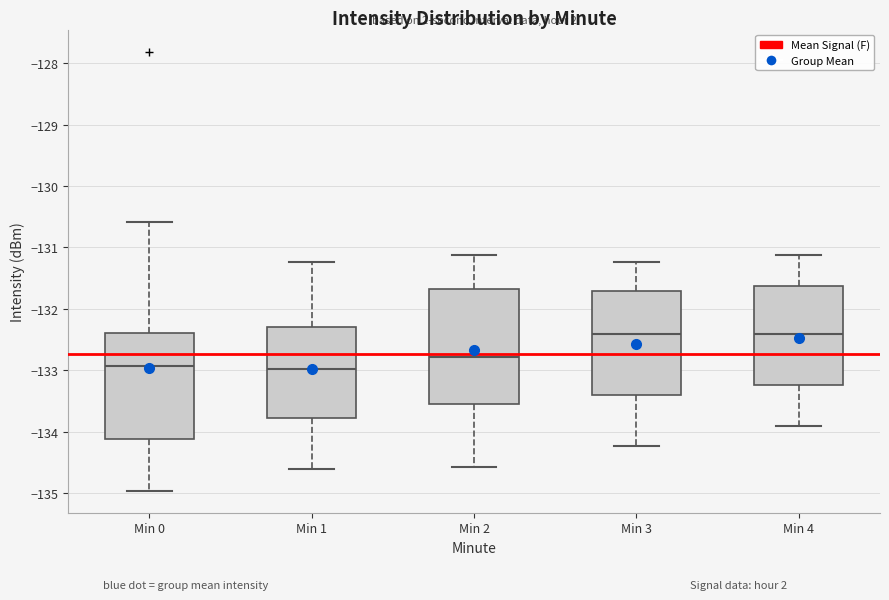

Comparing the boxes themselves (not the whiskers), which one is the tallest?

Min 2